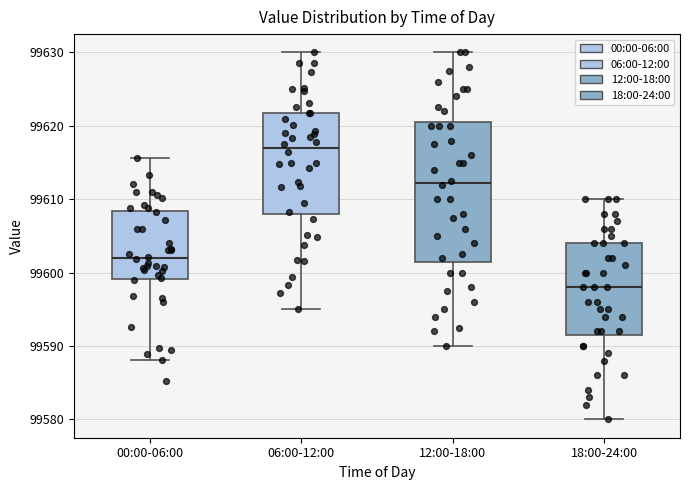

Where does the upper whisker of the box for 00:00-06:00 end on the y-axis? The values are not printed on the chart, so give them approximately, as read against the axis.

99616